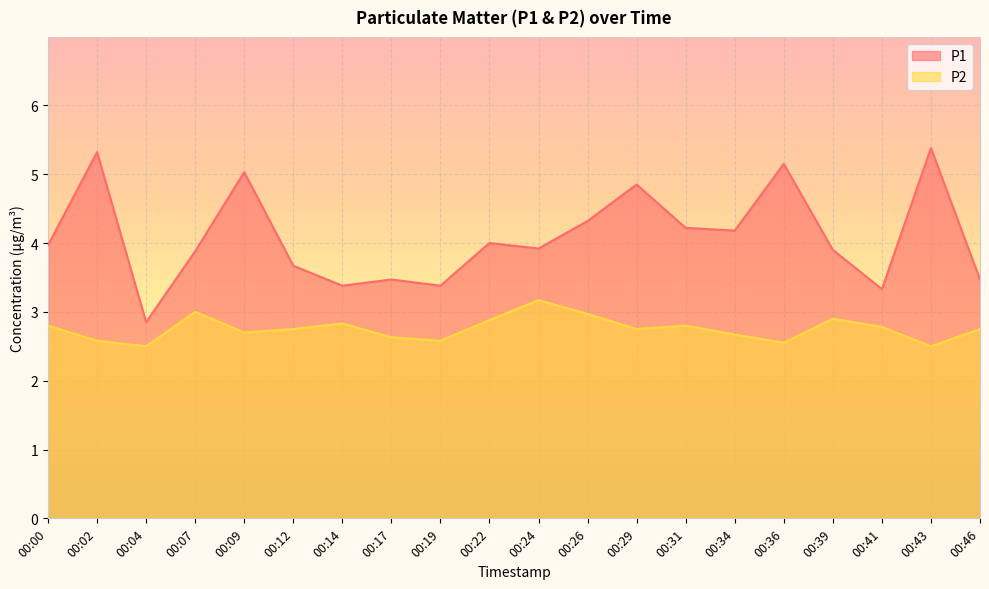

Reading left to right, transcribe all the data shown in this chart.

P1: 00:00=4.0	00:02=5.3	00:04=2.9	00:07=3.9	00:09=5.0	00:12=3.7	00:14=3.4	00:17=3.5	00:19=3.4	00:22=4.0	00:24=3.9	00:26=4.3	00:29=4.8	00:31=4.2	00:34=4.2	00:36=5.2	00:39=3.9	00:41=3.3	00:43=5.4	00:46=3.5
P2: 00:00=2.8	00:02=2.6	00:04=2.5	00:07=3.0	00:09=2.7	00:12=2.8	00:14=2.8	00:17=2.6	00:19=2.6	00:22=2.9	00:24=3.2	00:26=3.0	00:29=2.8	00:31=2.8	00:34=2.7	00:36=2.5	00:39=2.9	00:41=2.8	00:43=2.5	00:46=2.8